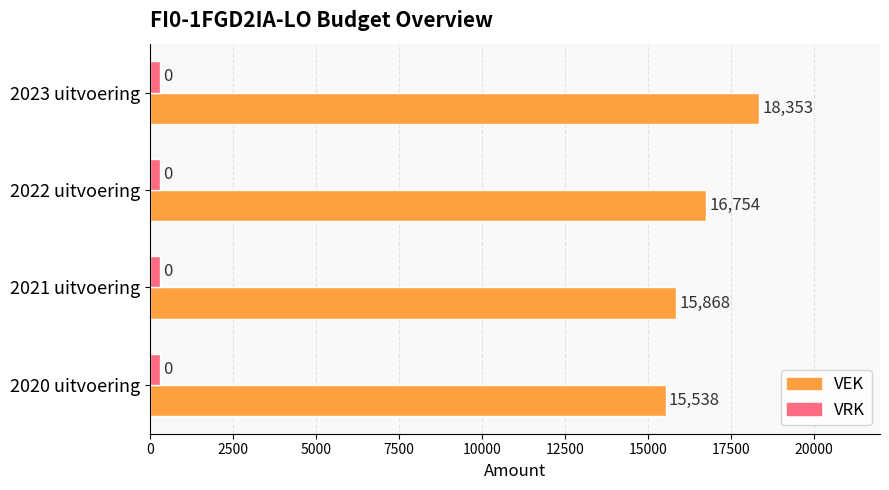

The VEK series shows 26261 at 2022 uitvoering. True or false?

False